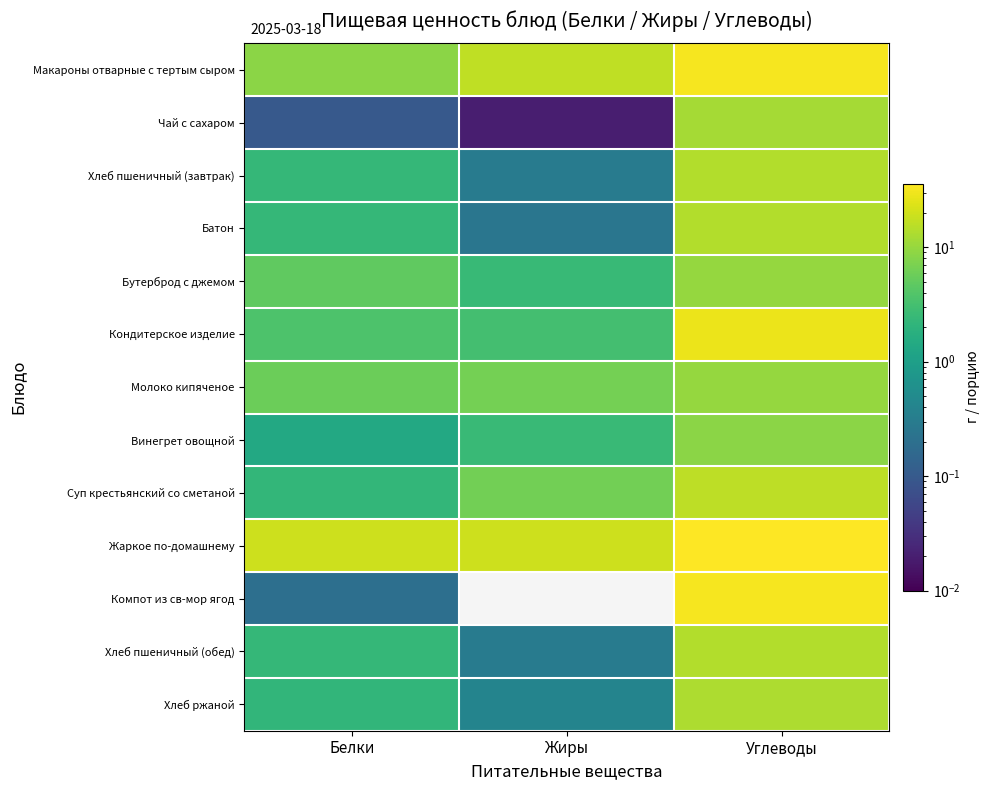

What is the maximum value shown in the chart?

36.0